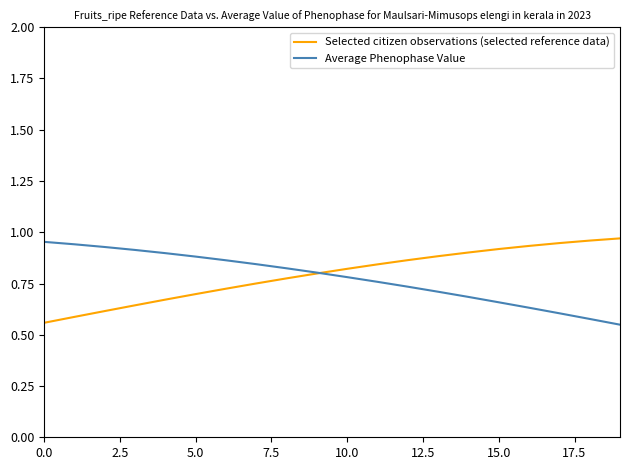

What are all the series names shown in the legend?

Selected citizen observations (selected reference data), Average Phenophase Value